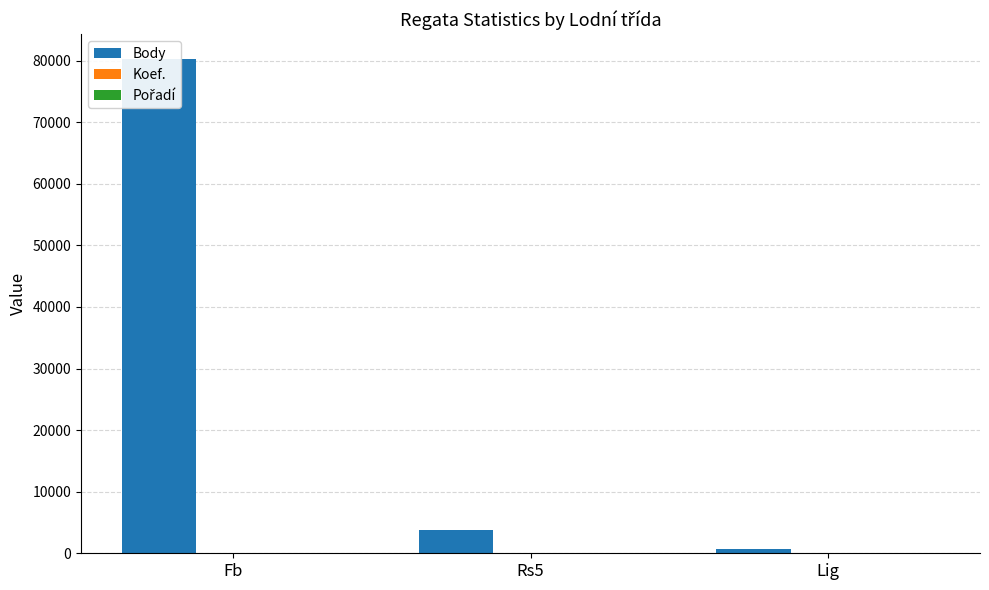

What is the label of the 2nd bar from the right?

Rs5